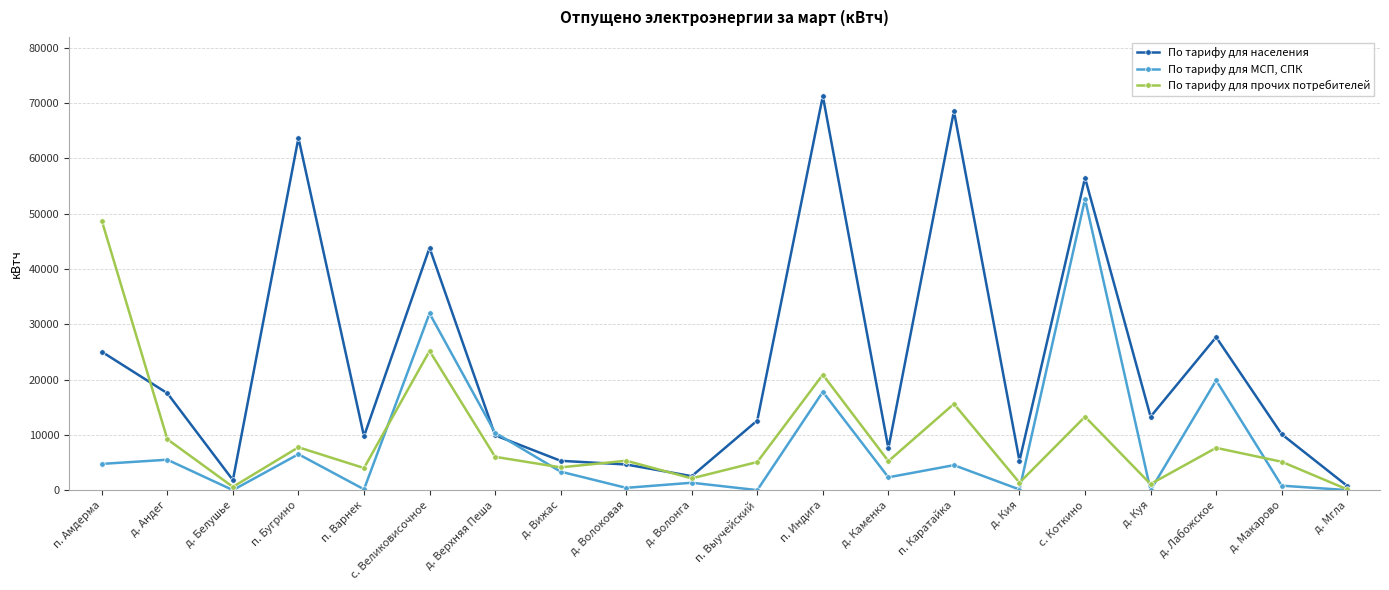

What is the sum of all По тарифу для прочих потребителей values?

188384